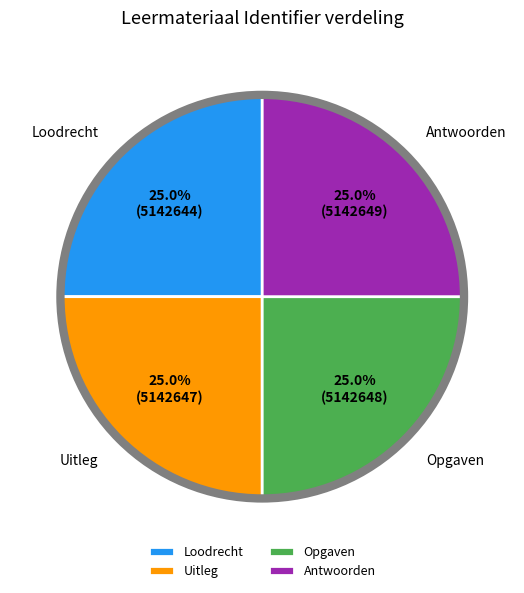

Is there any slice that represents more than half of the pie?

No